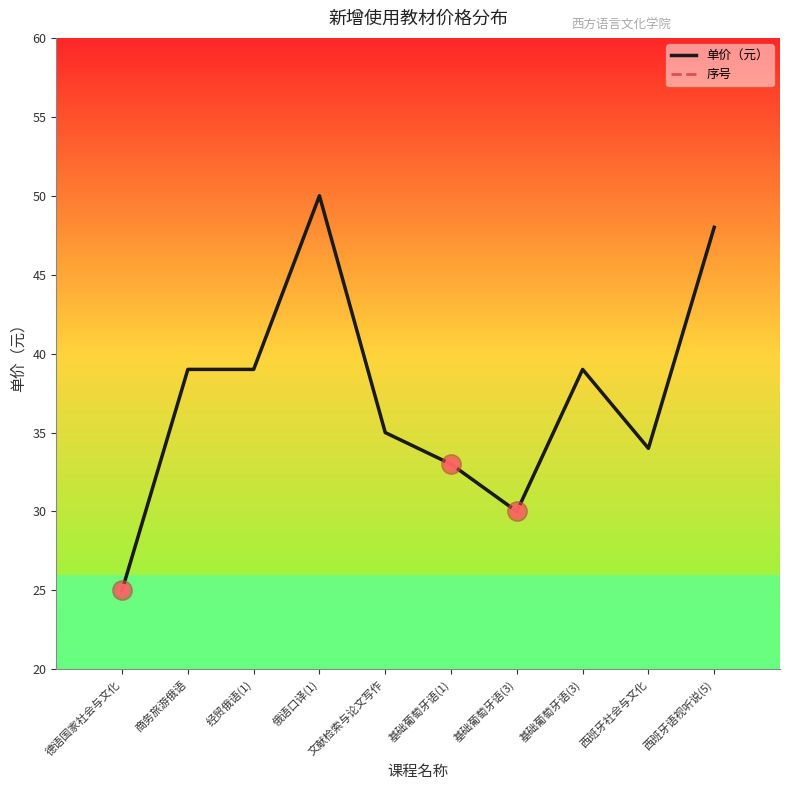

True or false: 序号 has a value of 2 at 德语国家社会与文化.

False